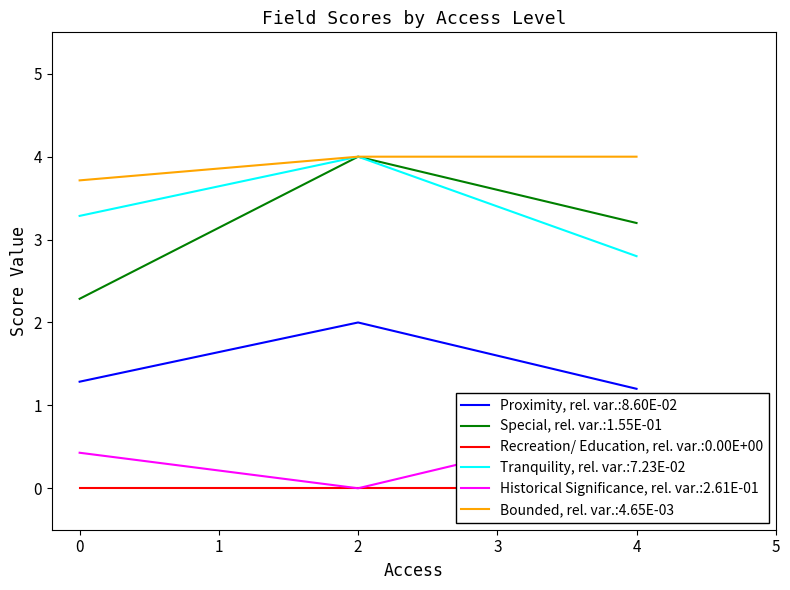

Which series has the largest total across all categories?

Bounded